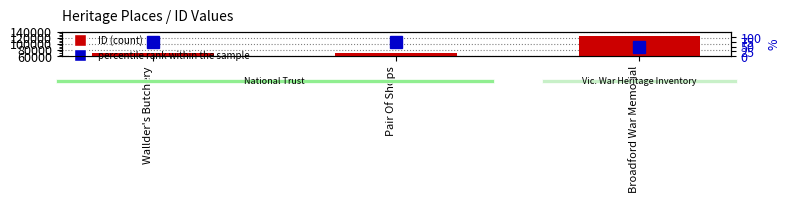

What is the difference between the highest and lowest values at Wallder's Butchery?

68927